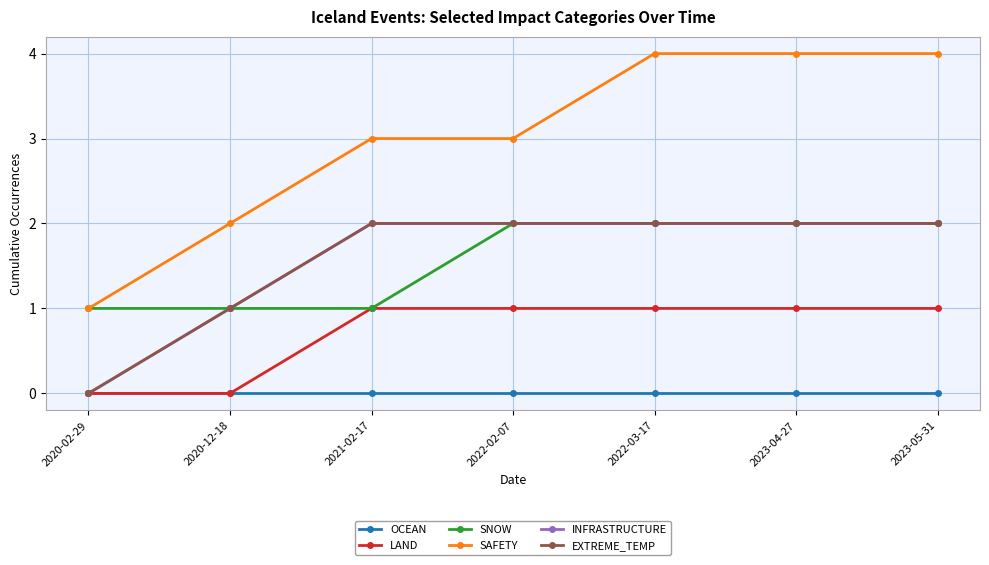

Does the chart have visible grid lines?

Yes